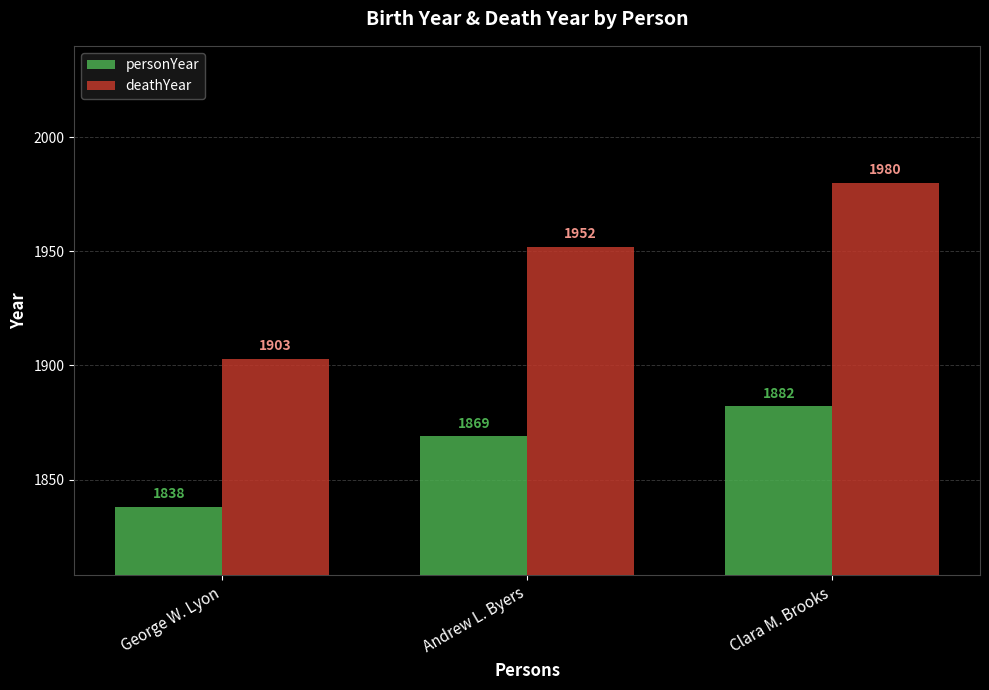

How many groups of bars are there?

3